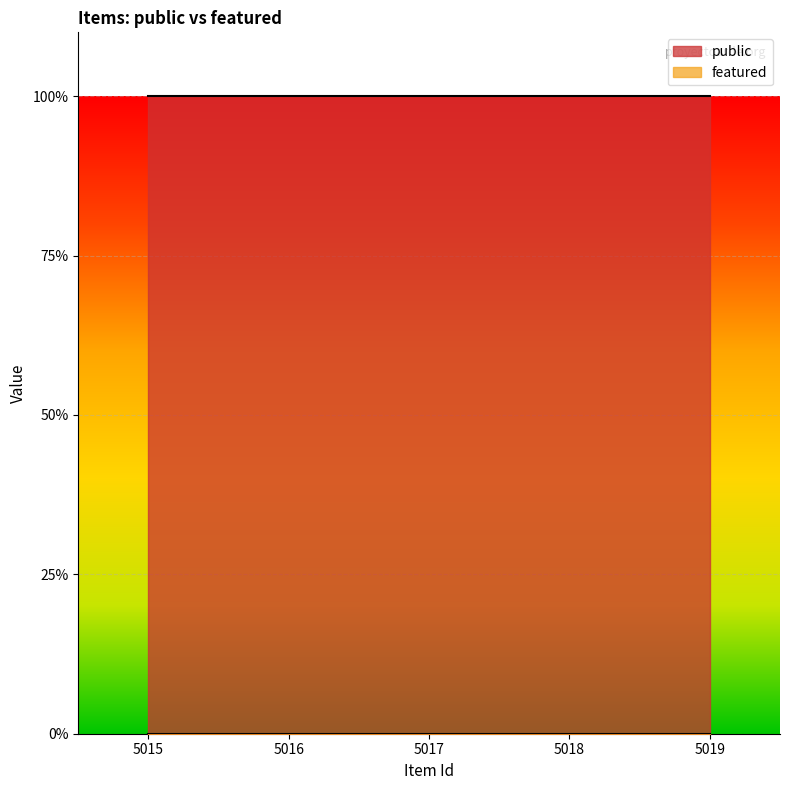

List the labels in order of featured value, largest first.

5015, 5016, 5017, 5018, 5019